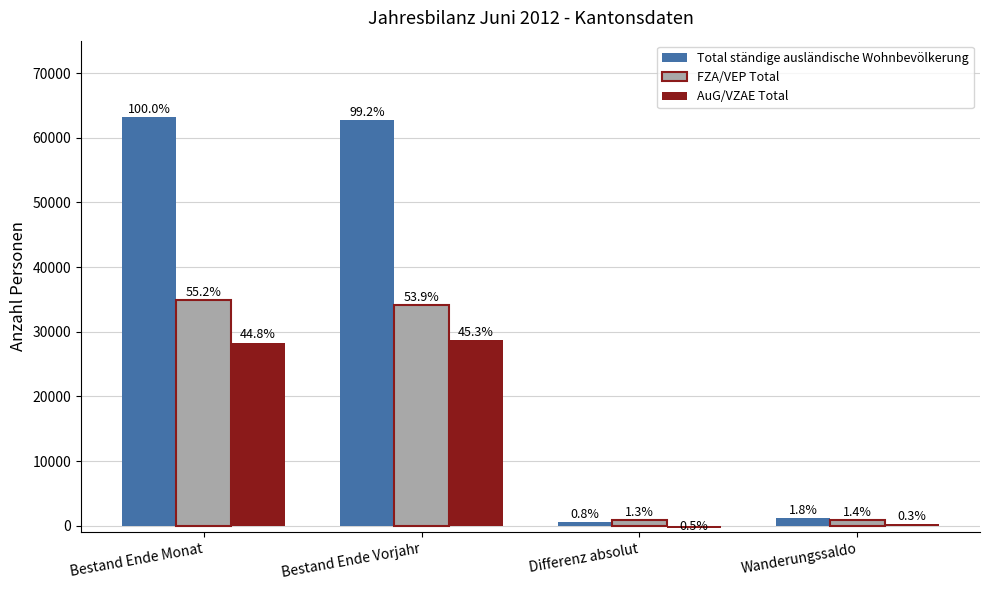

Which series has the widest spread of values?

Total ständige ausländische Wohnbevölkerung